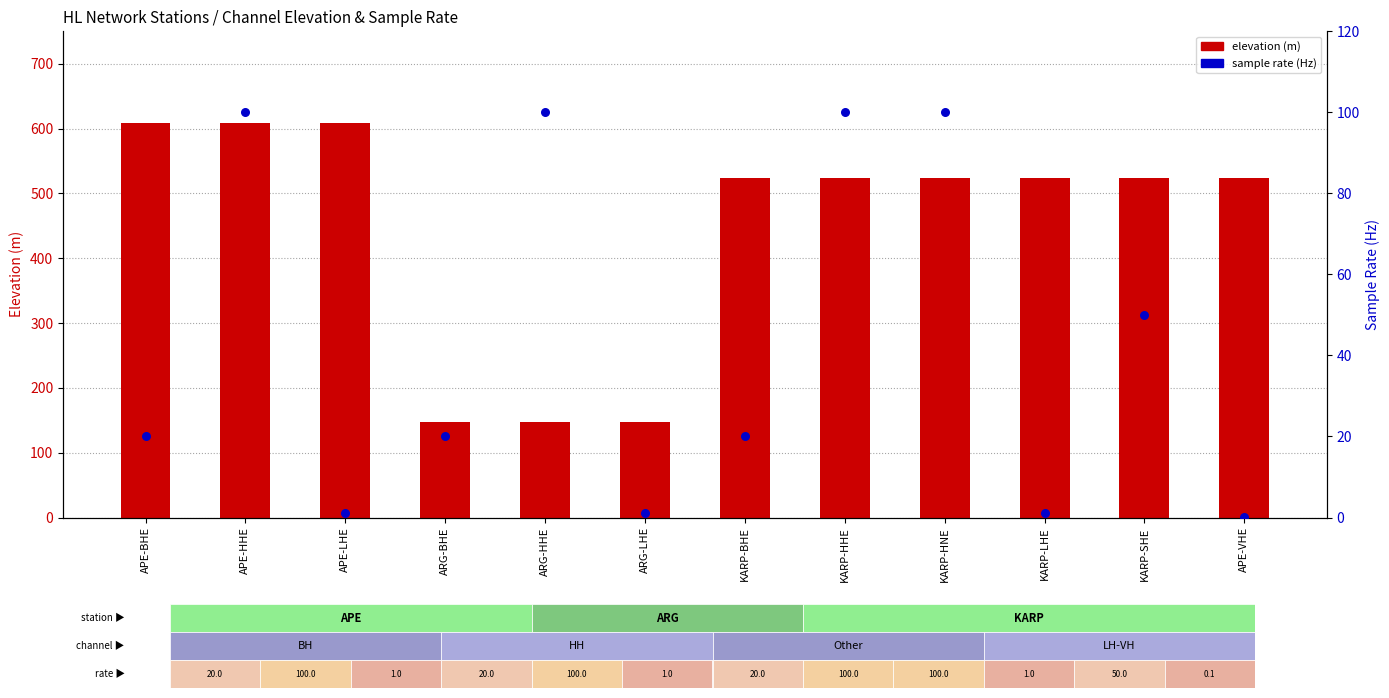

At how many categories does at least one series exceed 4?

12